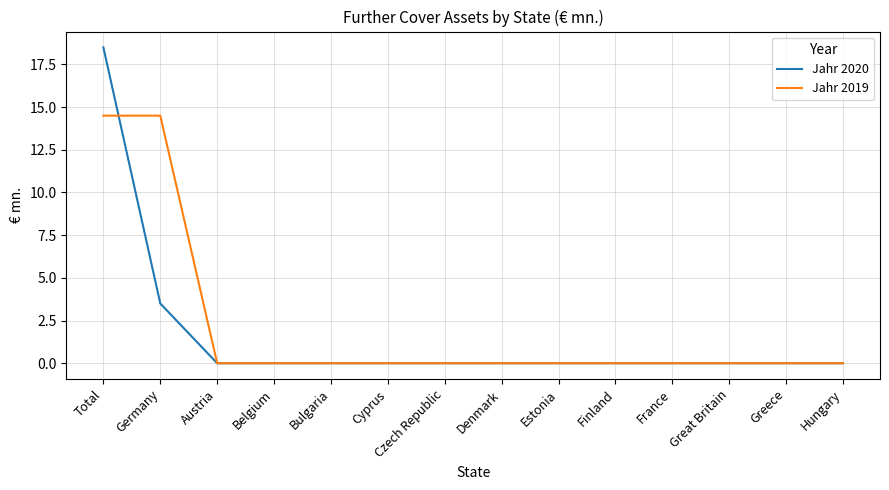

Where do Jahr 2019 and Jahr 2020 first cross each other?

Total and Germany